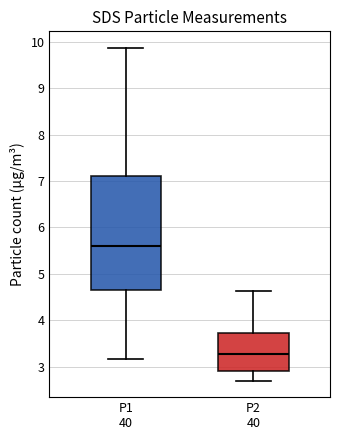

Reading left to right, read every box against the y-axis: the position of its median line, the range the box covers, and the ends of its whiskers. The values are not printed on the chart, so give them approximately, as read against the axis.

P1 40: median 5.6, box 4.6 to 7.1, whiskers 3.2 to 9.9
P2 40: median 3.3, box 2.9 to 3.7, whiskers 2.7 to 4.6